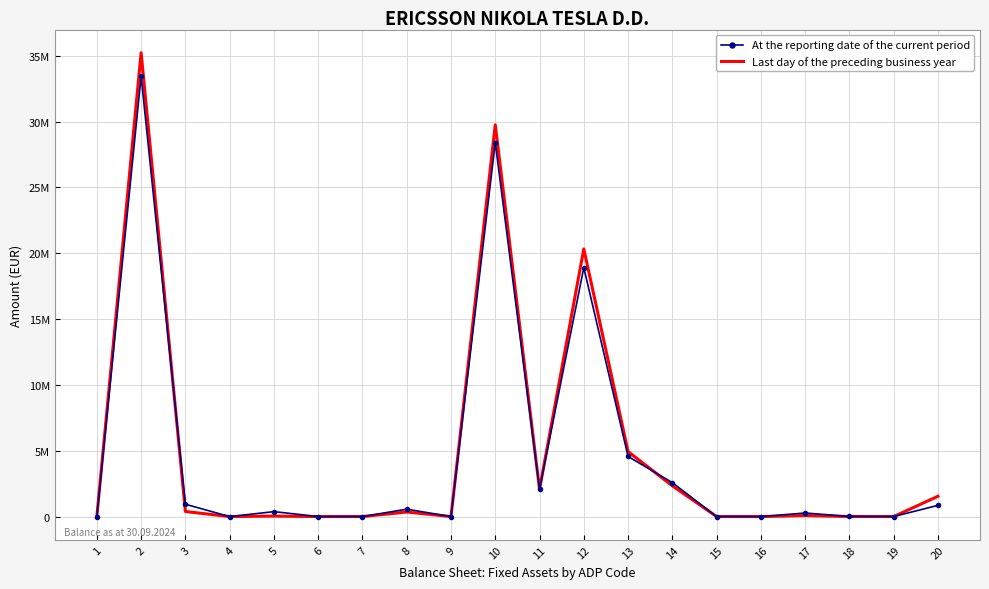

What are all the series names shown in the legend?

At the reporting date of the current period, Last day of the preceding business year